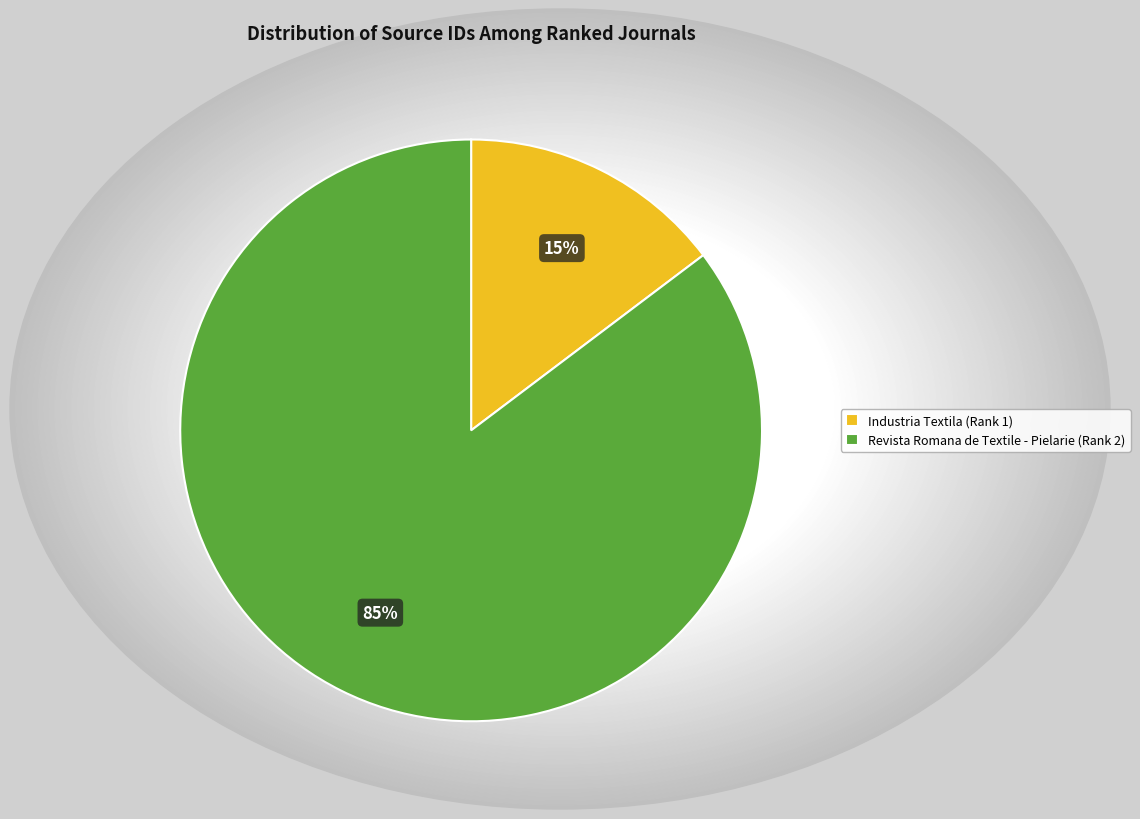

True or false: Industria Textila (Rank 1) accounts for 15% of the total.

True